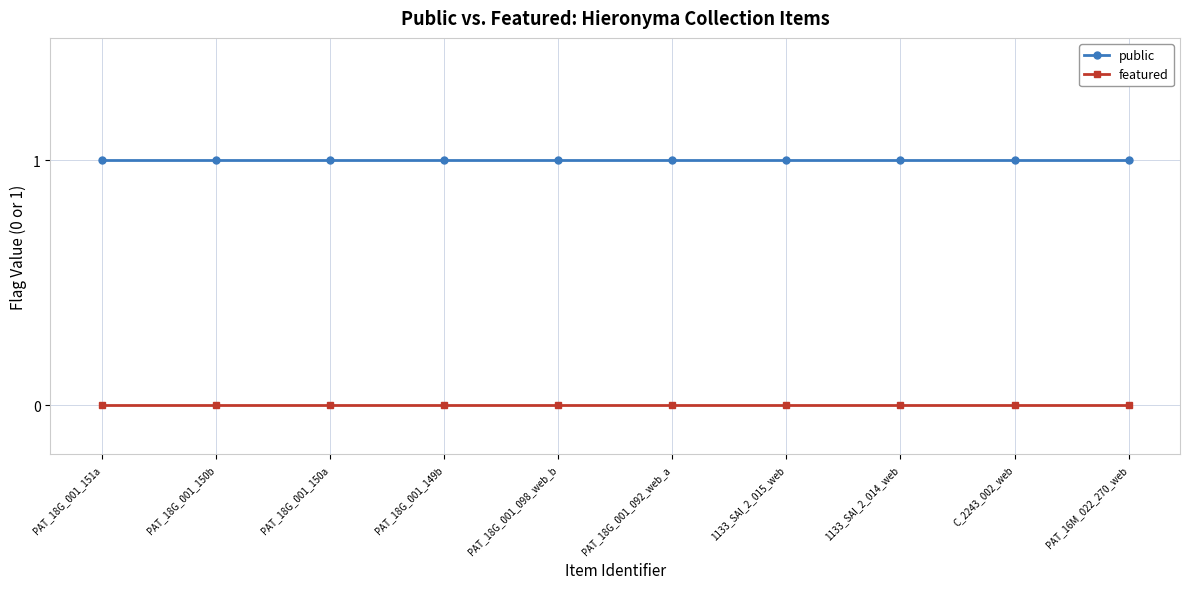

How many lines are shown in the chart?

2